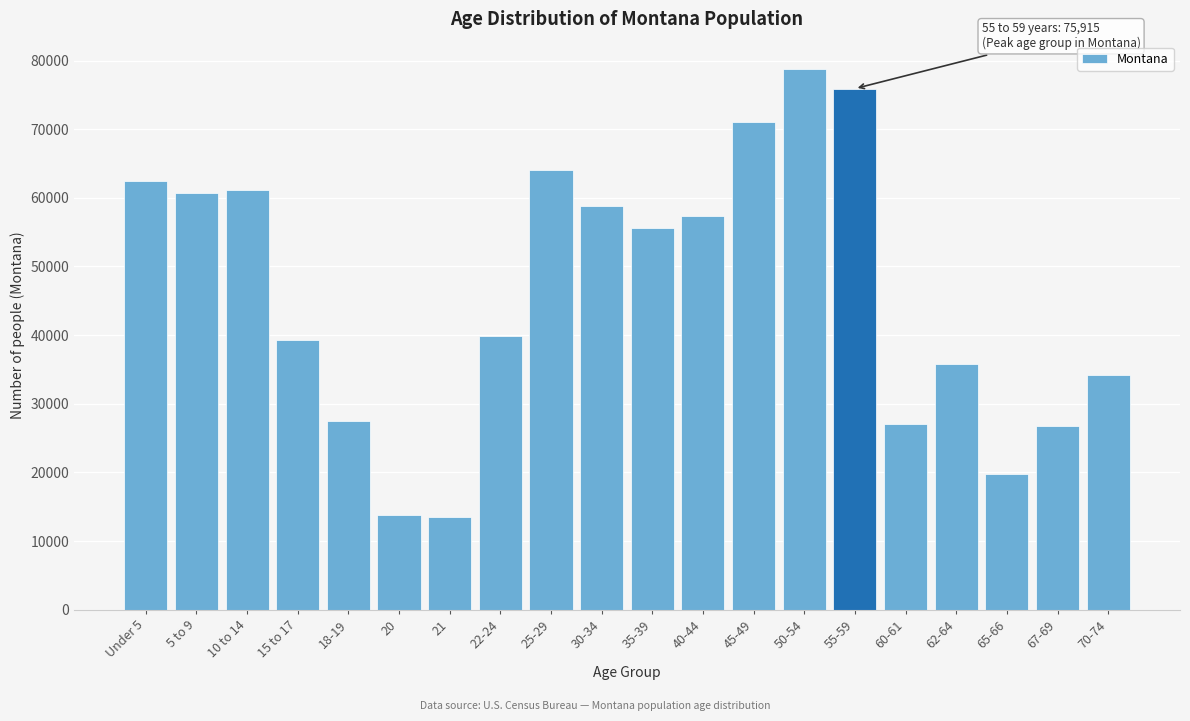

What is the label of the 2nd bar from the right?

67-69